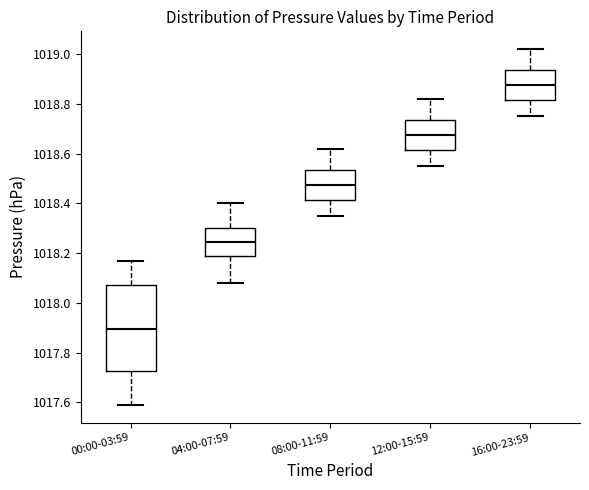

Reading left to right, transcribe this box plot: for each box, give where its median line is, the range the box spans, and where its two whiskers end, as read against the y-axis. The values are not printed on the chart, so give them approximately, as read against the axis.

00:00-03:59: median 1017.90, box 1017.72 to 1018.08, whiskers 1017.60 to 1018.18
04:00-07:59: median 1018.24, box 1018.18 to 1018.30, whiskers 1018.08 to 1018.40
08:00-11:59: median 1018.48, box 1018.42 to 1018.54, whiskers 1018.36 to 1018.62
12:00-15:59: median 1018.68, box 1018.62 to 1018.74, whiskers 1018.56 to 1018.82
16:00-23:59: median 1018.88, box 1018.82 to 1018.94, whiskers 1018.76 to 1019.02